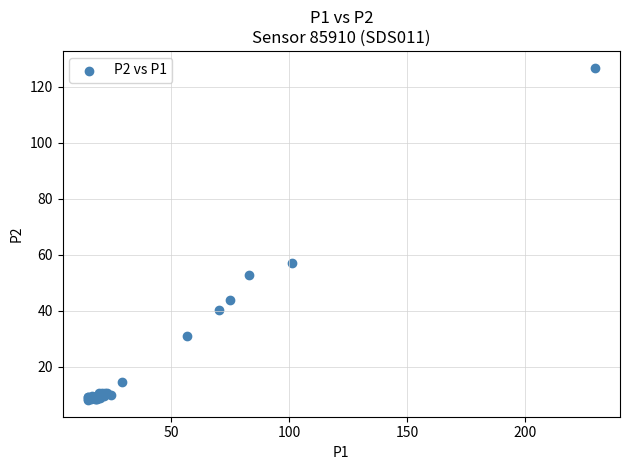

What Y value in the scatter plot is closest to 67?

57.0